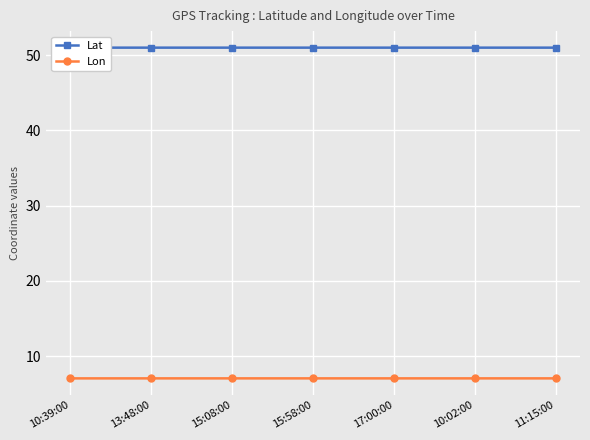

At which category does the chart reach its peak across all series?

10:39:00